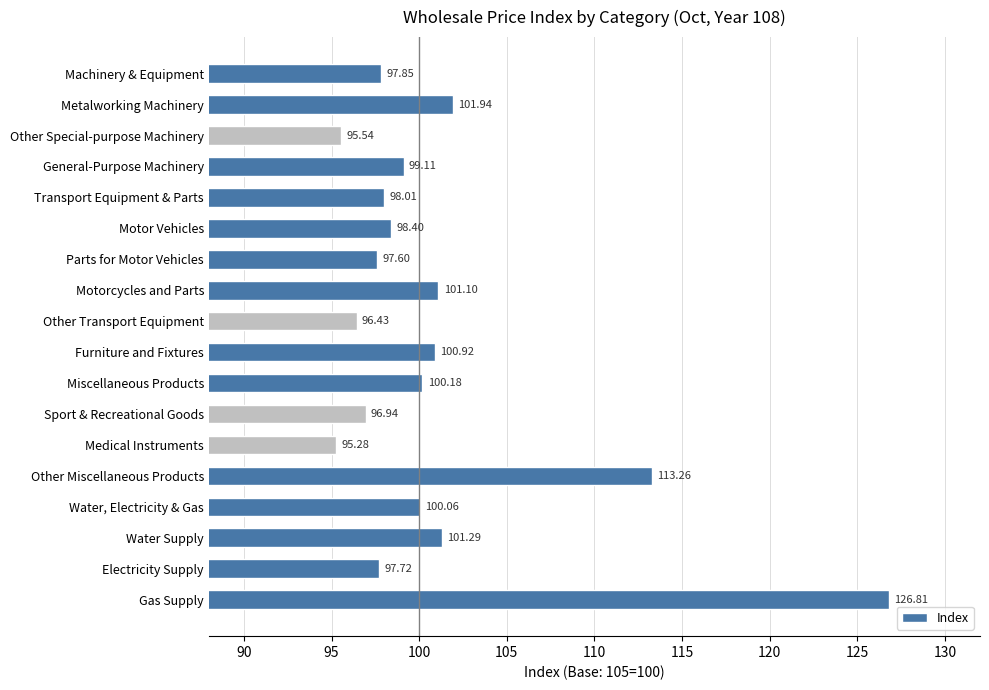

What is the label of the 17th bar from the bottom?

Metalworking Machinery